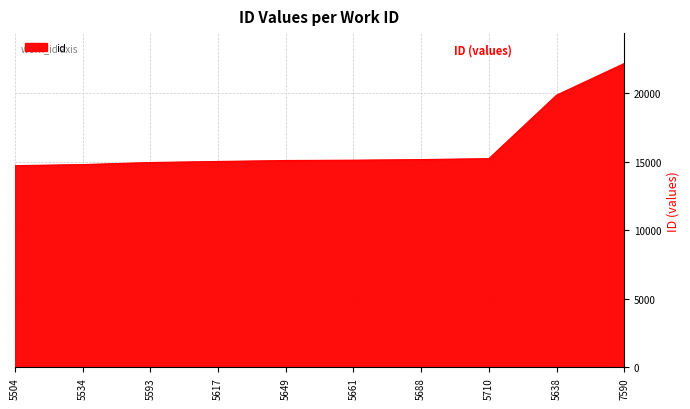

What is the average value?

16220